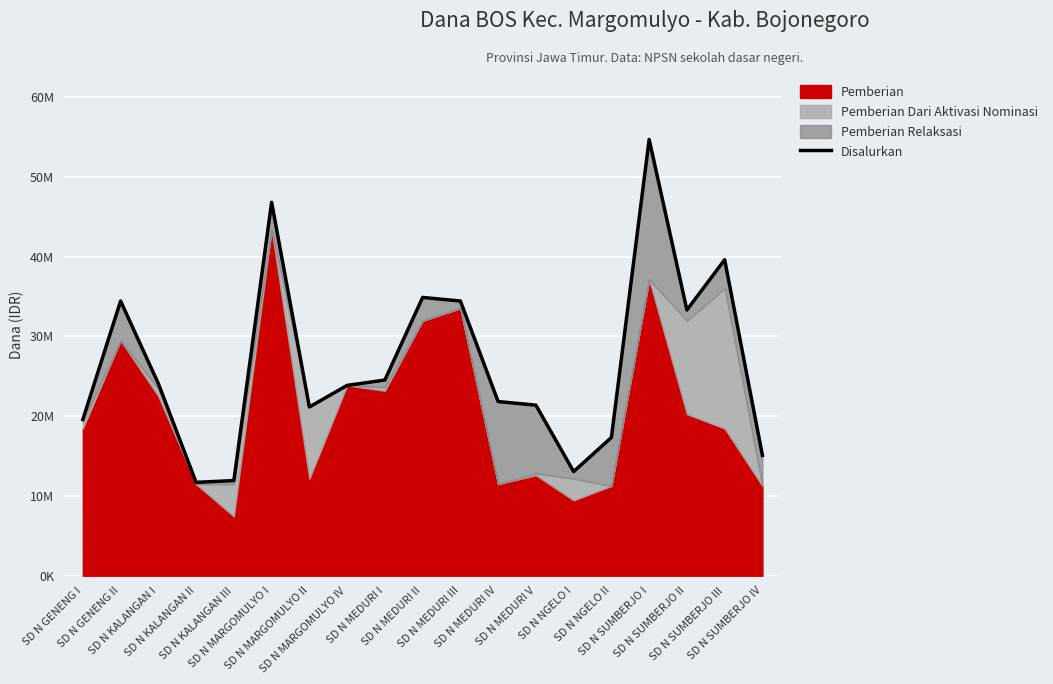

At which category does the data reach its first local peak?

SD N GENENG II